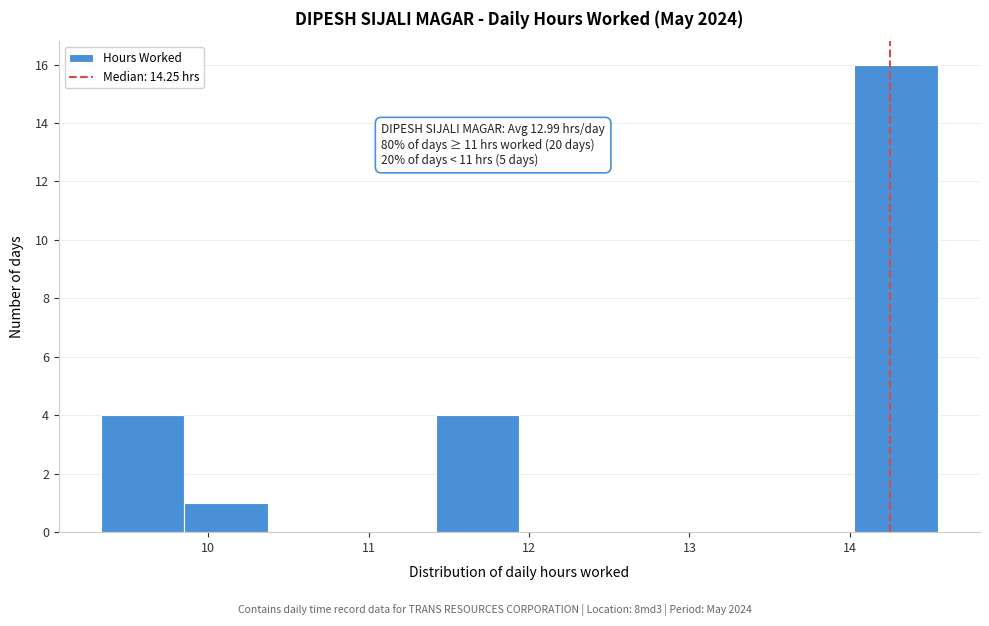

Which range on the x-axis has the tallest bar?

14.0 to 14.6